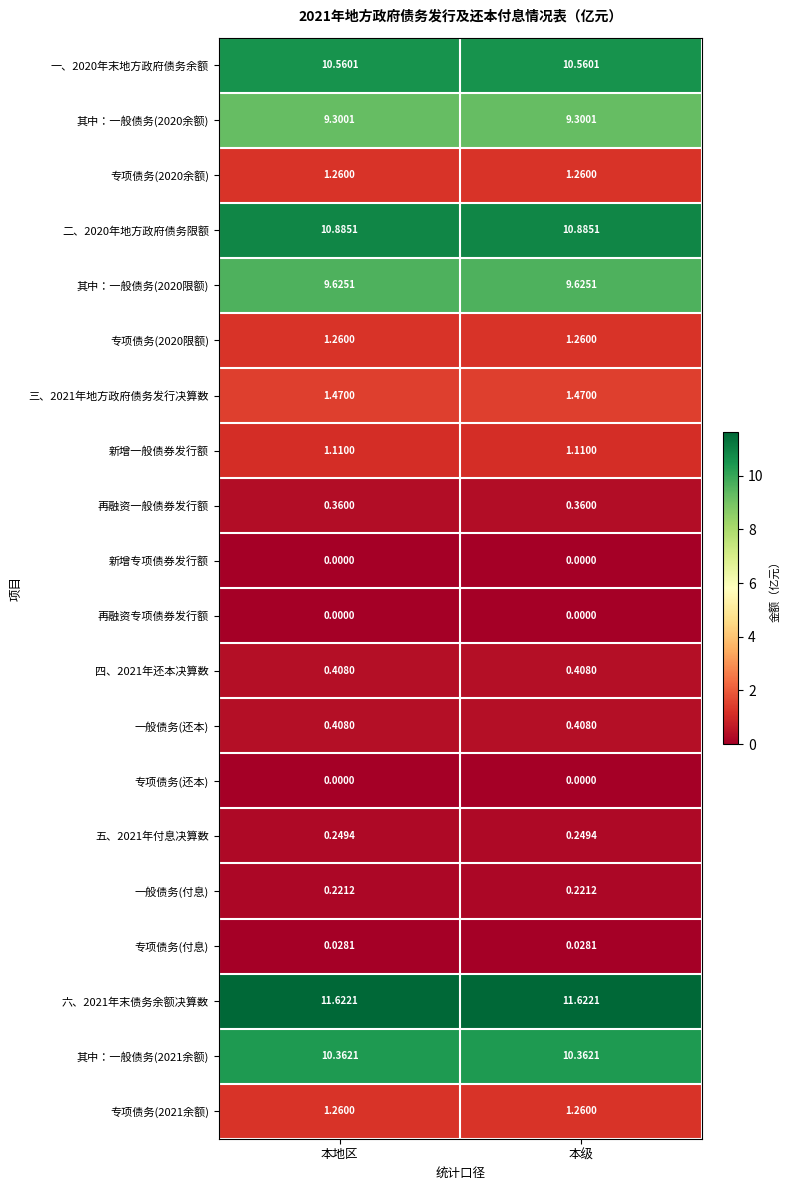

Is the value of 三、2021年地方政府债务发行决算数 at 本地区 greater than the value of 其中：一般债务(2020限额) at 本级?

No